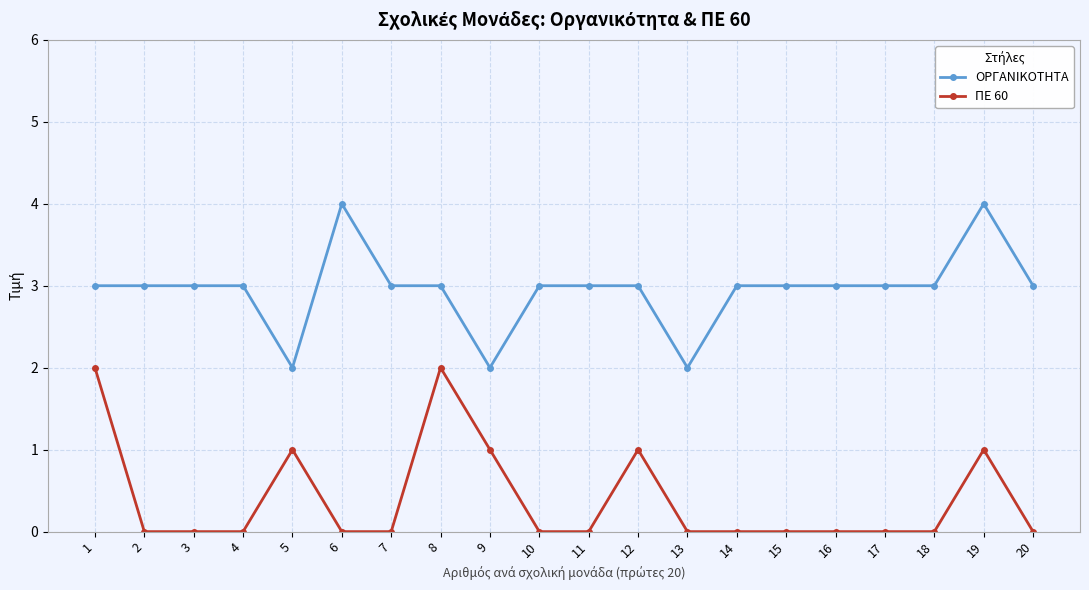

How many distinct data groups are displayed?

2